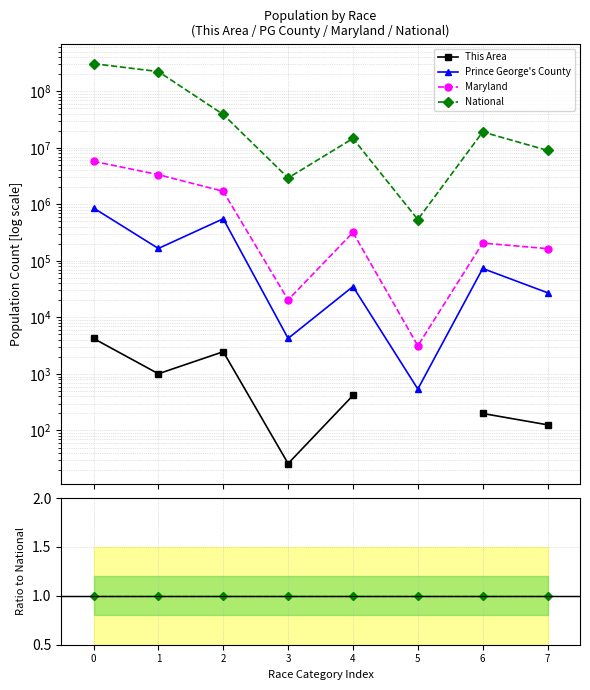

How many categories are shown in the chart?

8